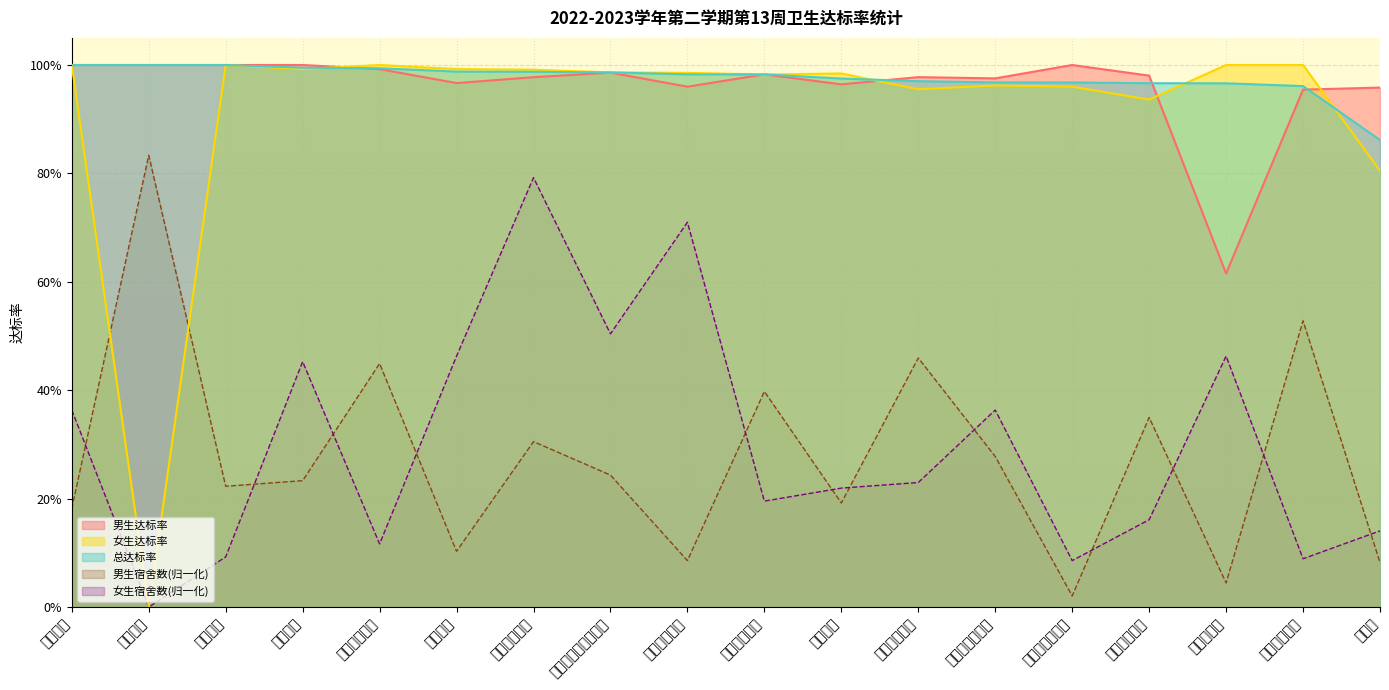

How many values in 女生达标率 are above zero?

17